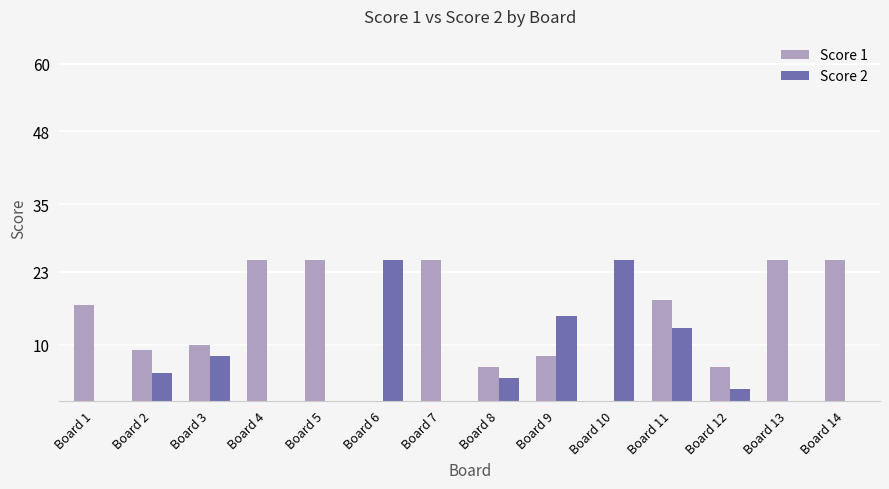

Reading left to right, what are all the values shown in this chart?

Score 1: 17	9	10	25	25	0	25	6	8	0	18	6	25	25
Score 2: 0	5	8	0	0	25	0	4	15	25	13	2	0	0